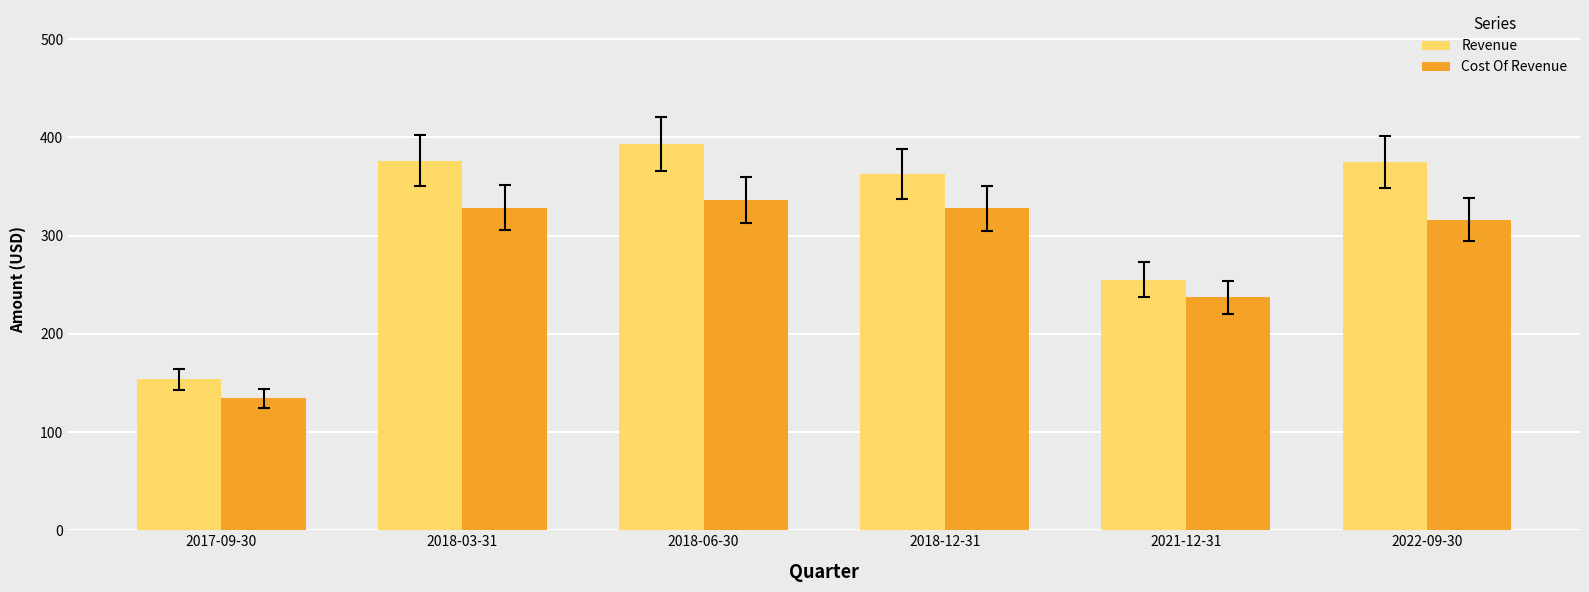

What is the approximate value of Cost Of Revenue at 2017-09-30?

134.4